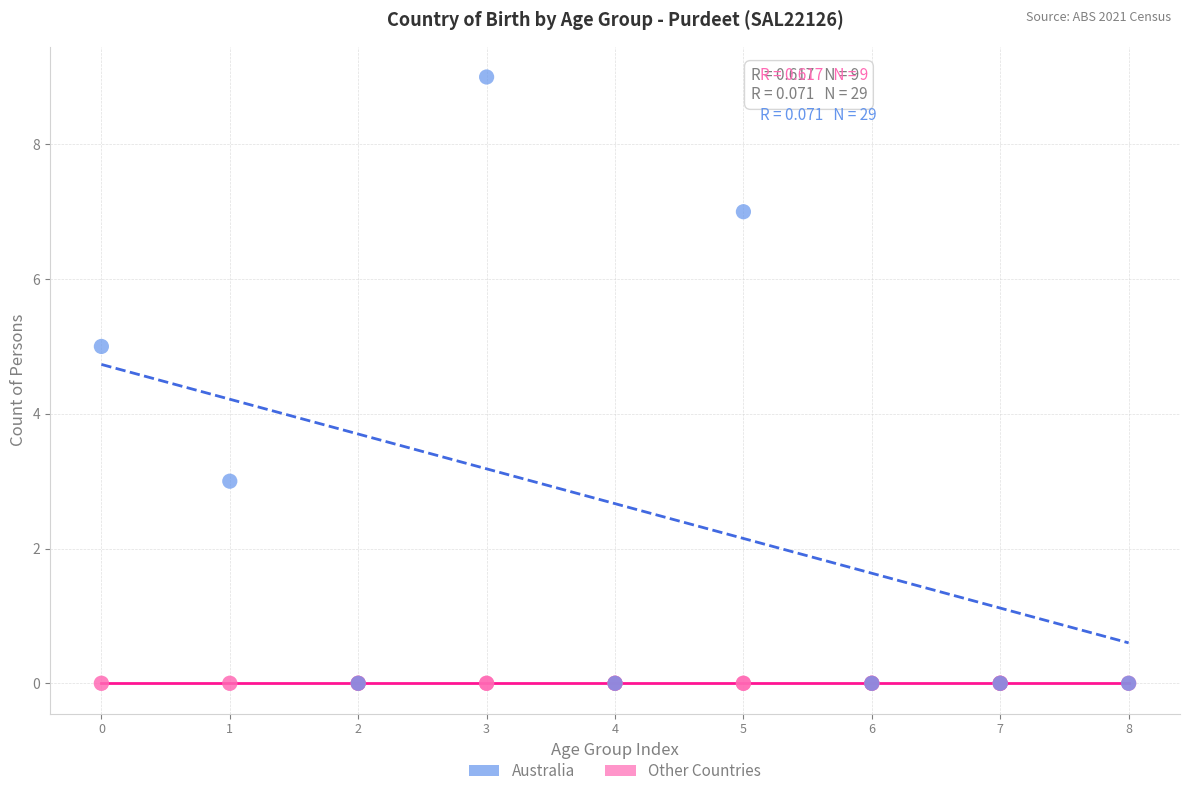

Which series reaches the maximum Y coordinate?

Australia